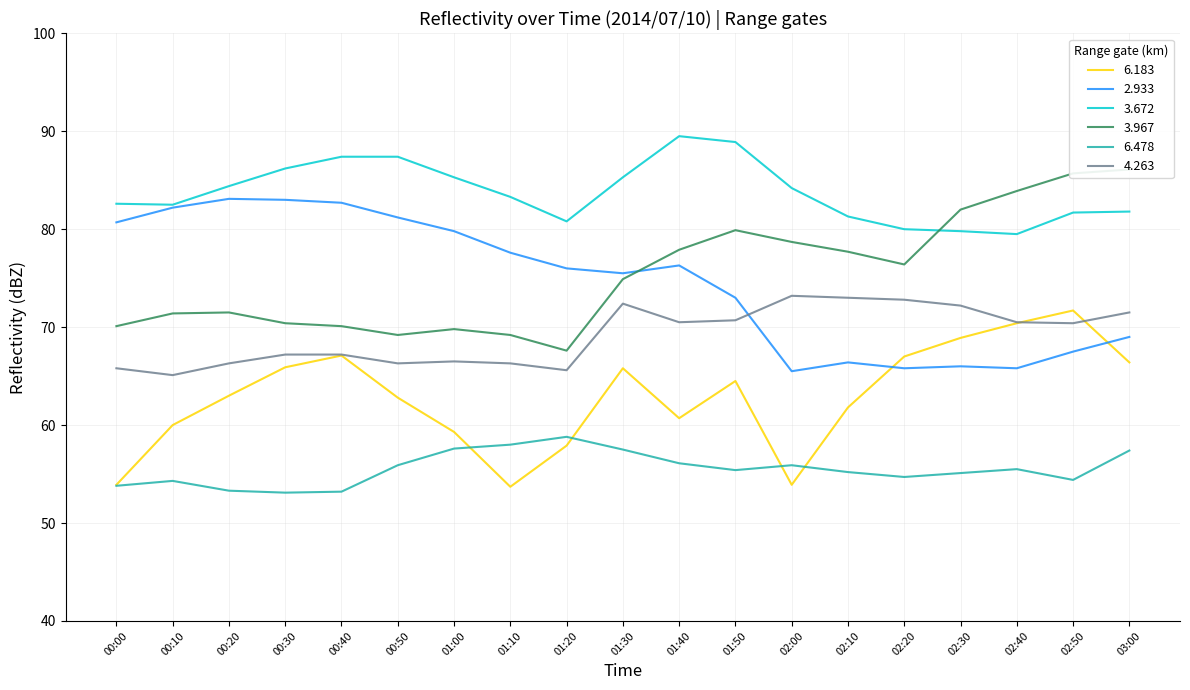

How many intersections are there between 4.263 and 6.183?

2